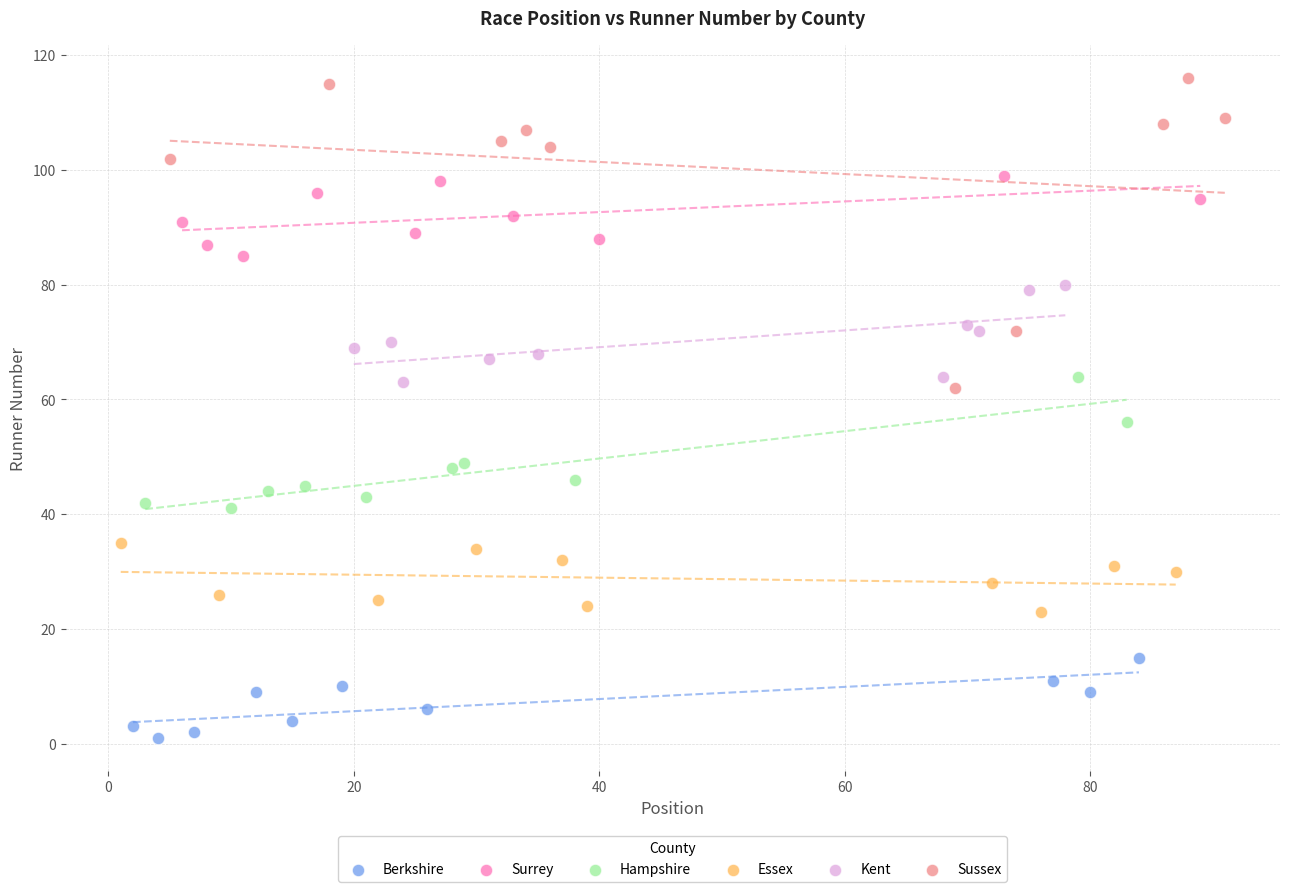

Which series contains the lowest Y value?

Berkshire